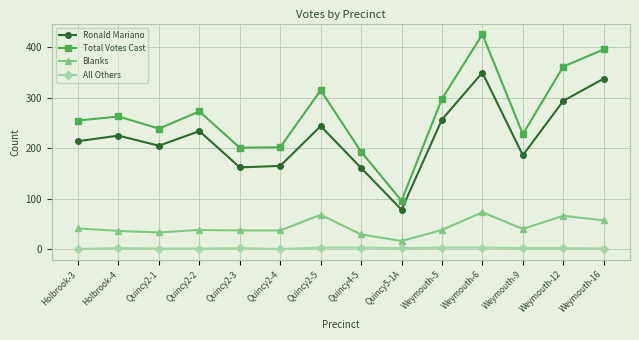

Which series changed the most between Quincy2-4 and Quincy5-1A?

Total Votes Cast